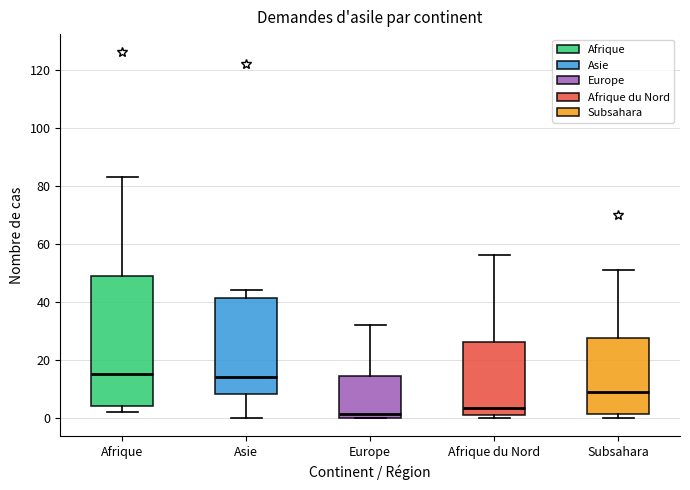

Comparing the boxes themselves (not the whiskers), which one is the tallest?

Afrique